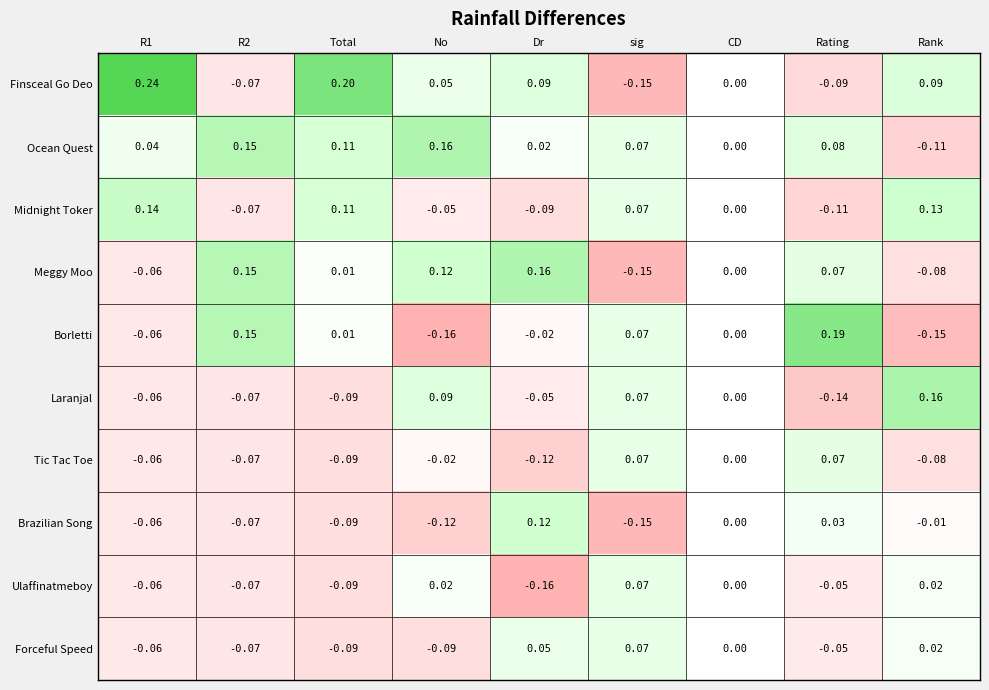

Which series has the largest range (max minus min)?

Finsceal Go Deo